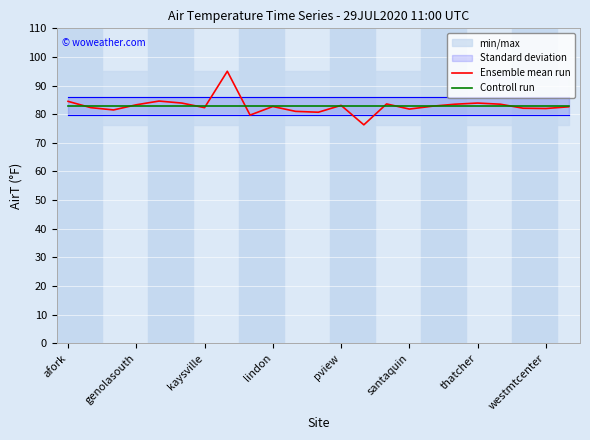

What is the lowest value of the Controll run series?

82.9